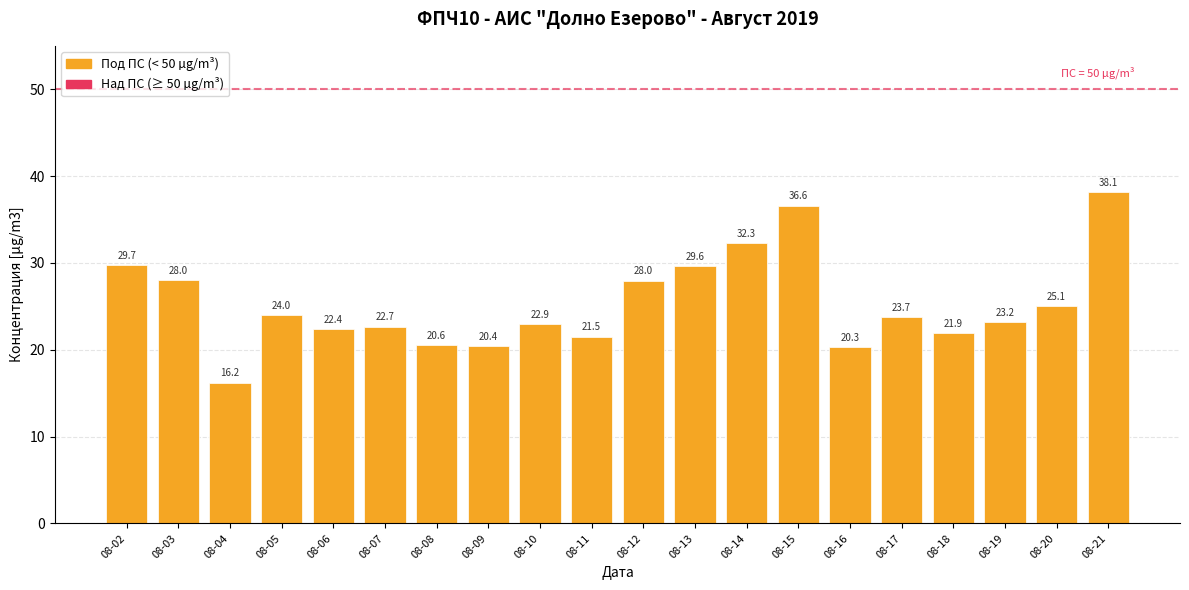

At which label does the data first exceed 23?

08-02